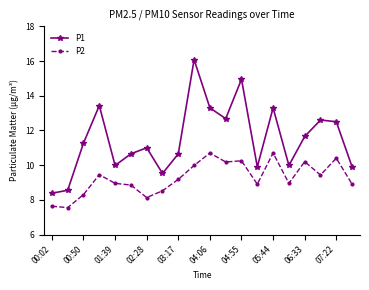

True or false: P2 has more than 2 points higher than both neighbors.

True